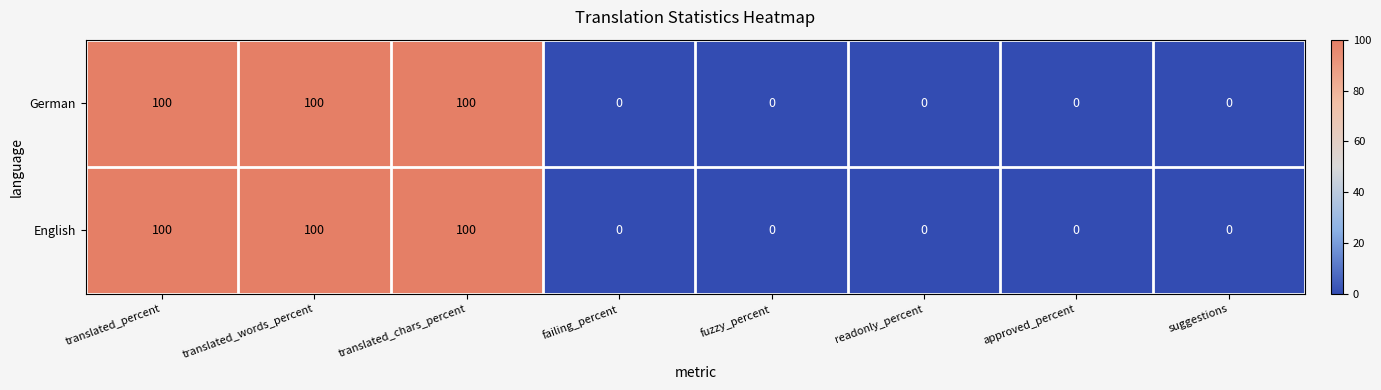

What is the difference between the maximum and minimum values in the English series?

100